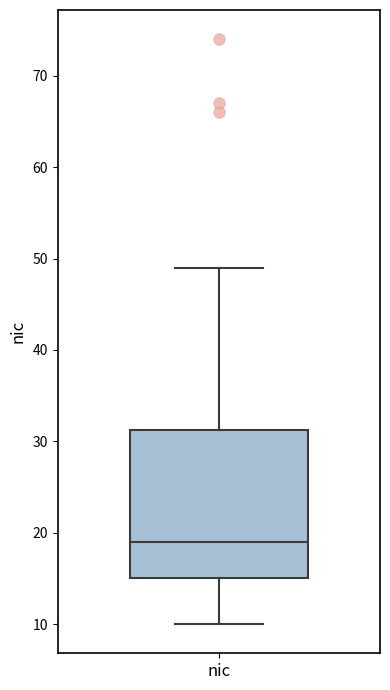

Read this box plot against the y-axis: the position of the median line, the range covered by the box, and the ends of both whiskers. The values are not printed on the chart, so give them approximately, as read against the axis.

median 19, box 15 to 31, whiskers 10 to 49